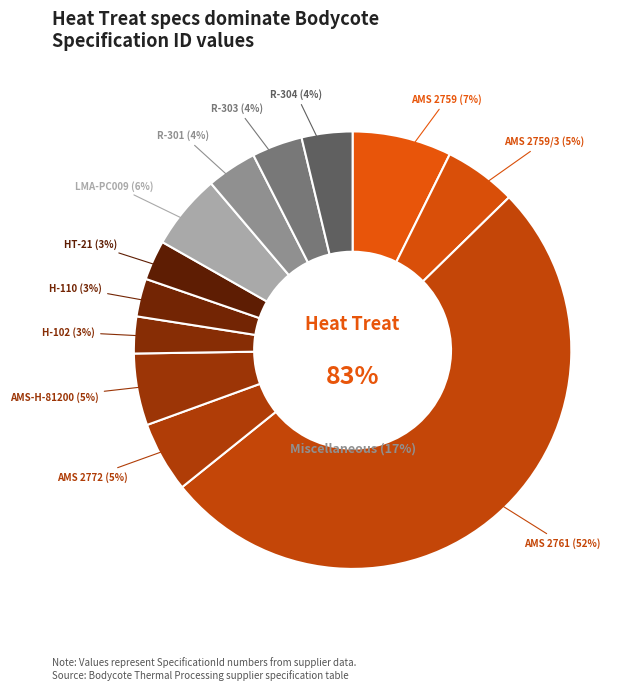

Is there a majority slice in this chart?

Yes